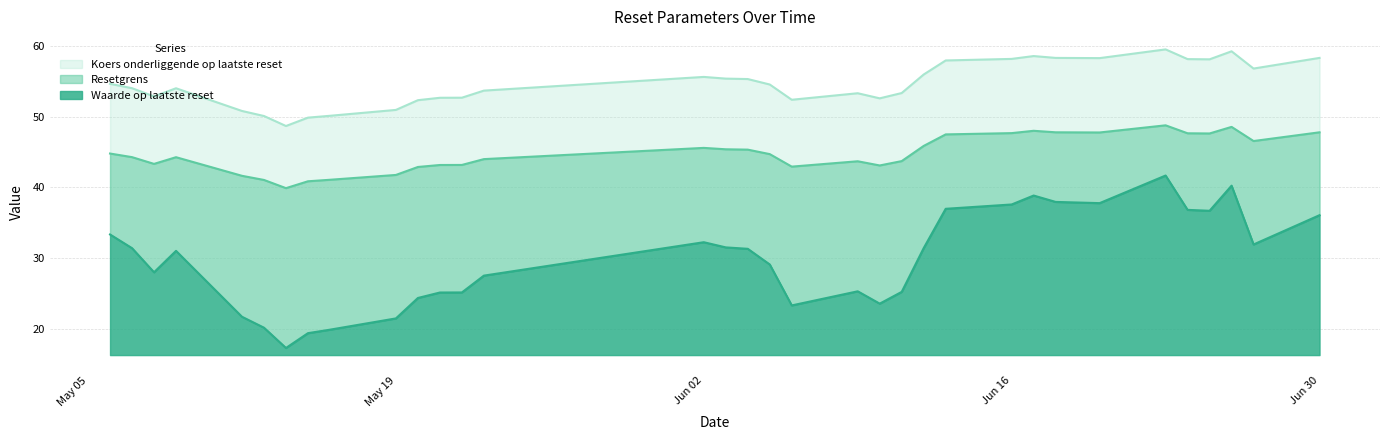

What is the sum of all Resetgrens values?

1521.9